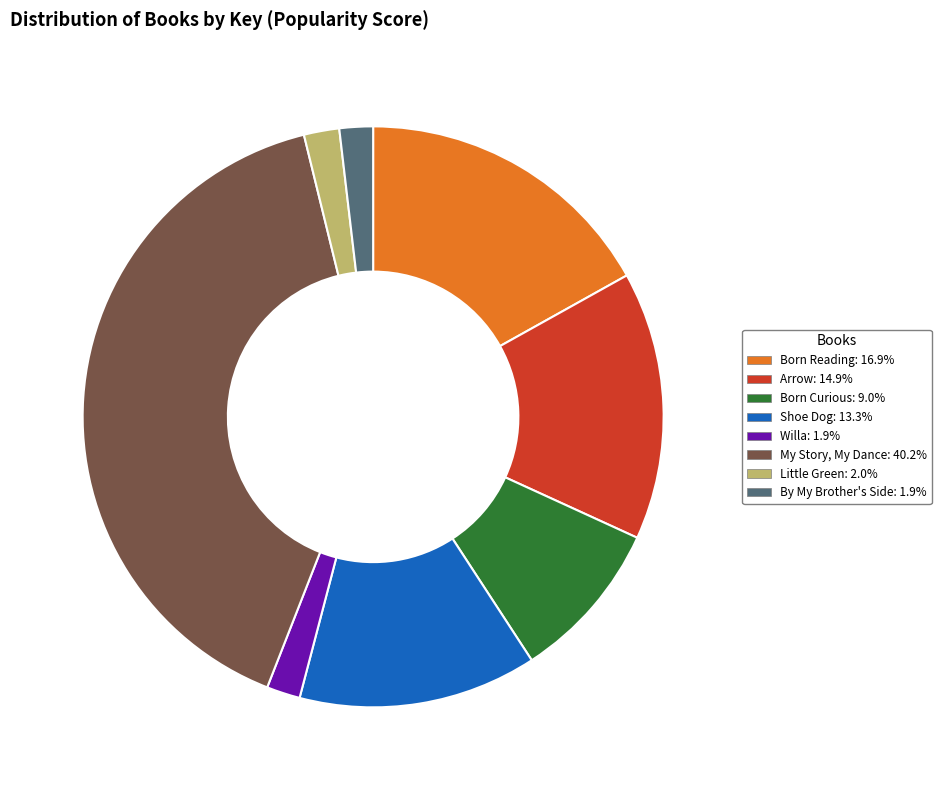

How many segments does this pie chart have?

8